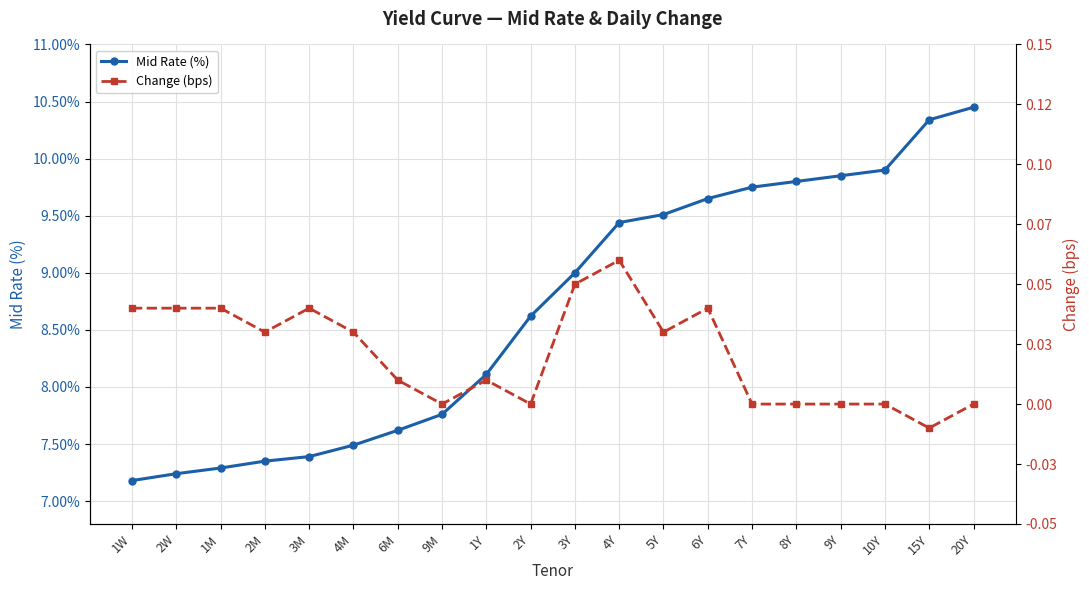

How many negative values does the Change (bps) series have?

1